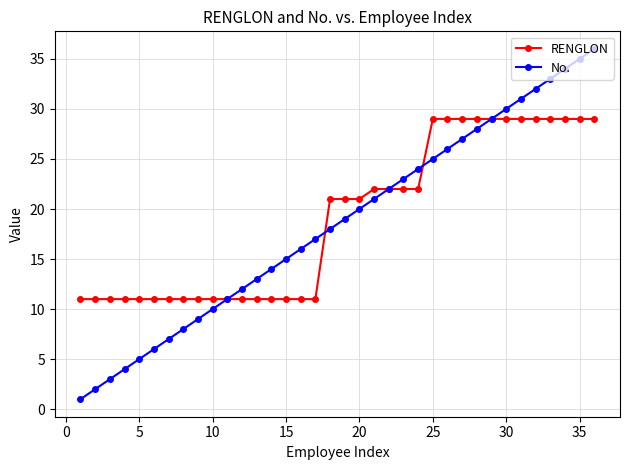

Is this an area chart (filled region under the line)?

No